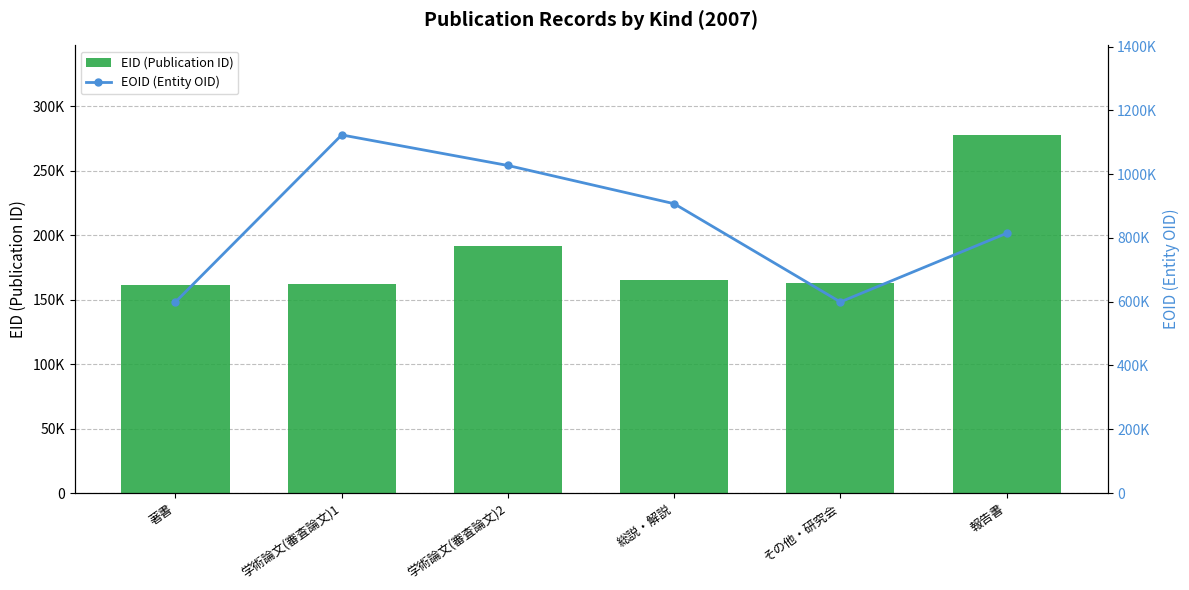

Where does the EOID (Entity OID) series first go above 907288?

学術論文(審査論文)1